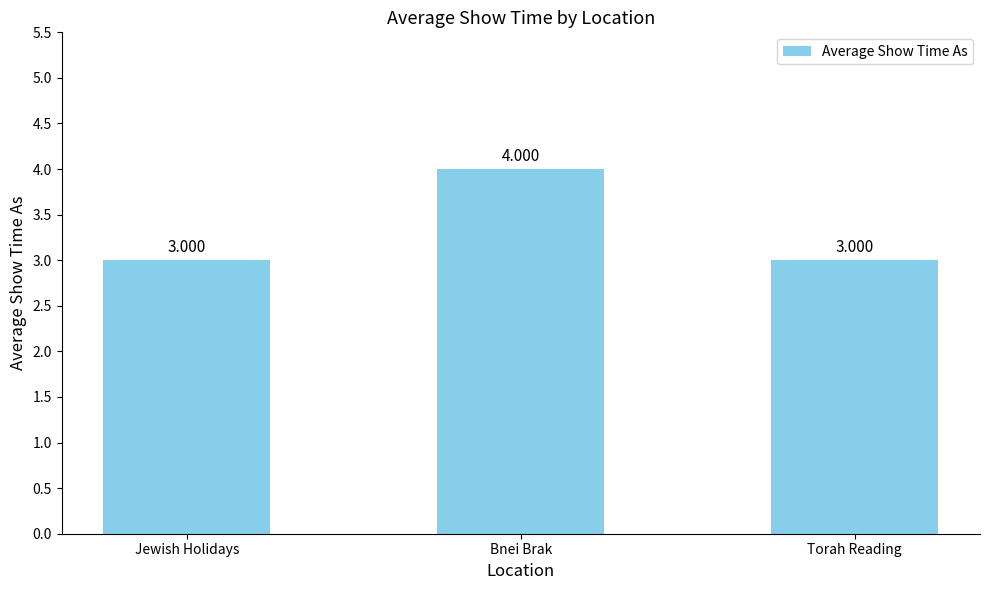

What is the label of the 1st bar from the left?

Jewish Holidays